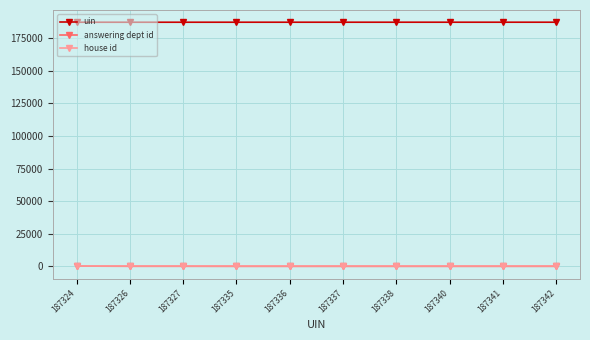

What is the maximum value for house id?

1